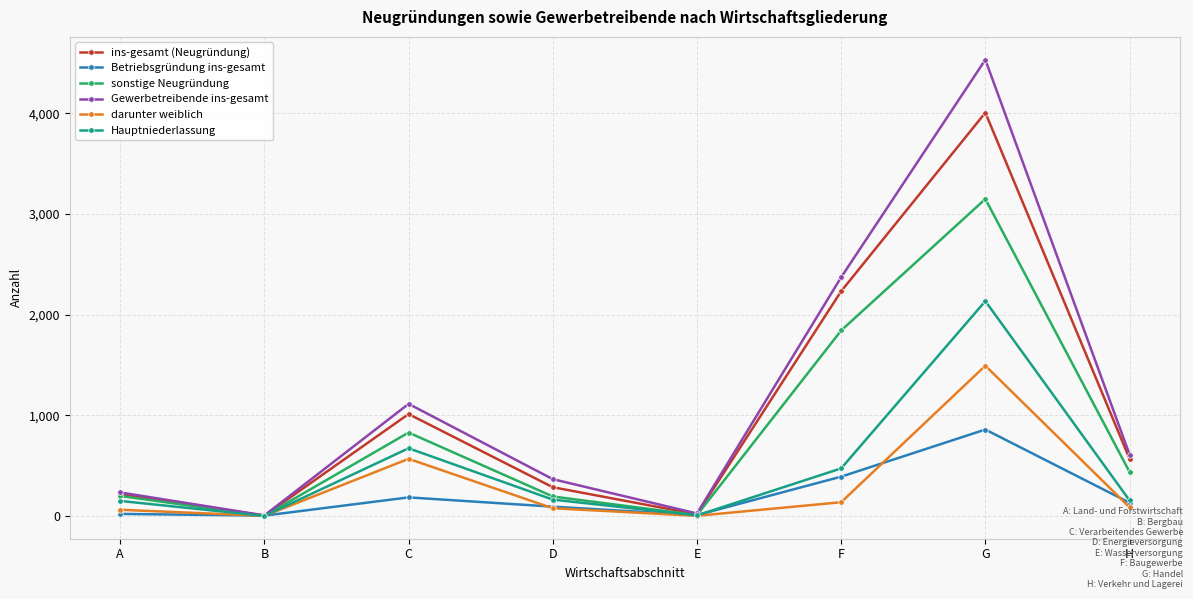

Rank the series by their maximum value, from lowest to highest.

Betriebsgründung ins-gesamt, darunter weiblich, Hauptniederlassung, sonstige Neugründung, ins-gesamt (Neugründung), Gewerbetreibende ins-gesamt